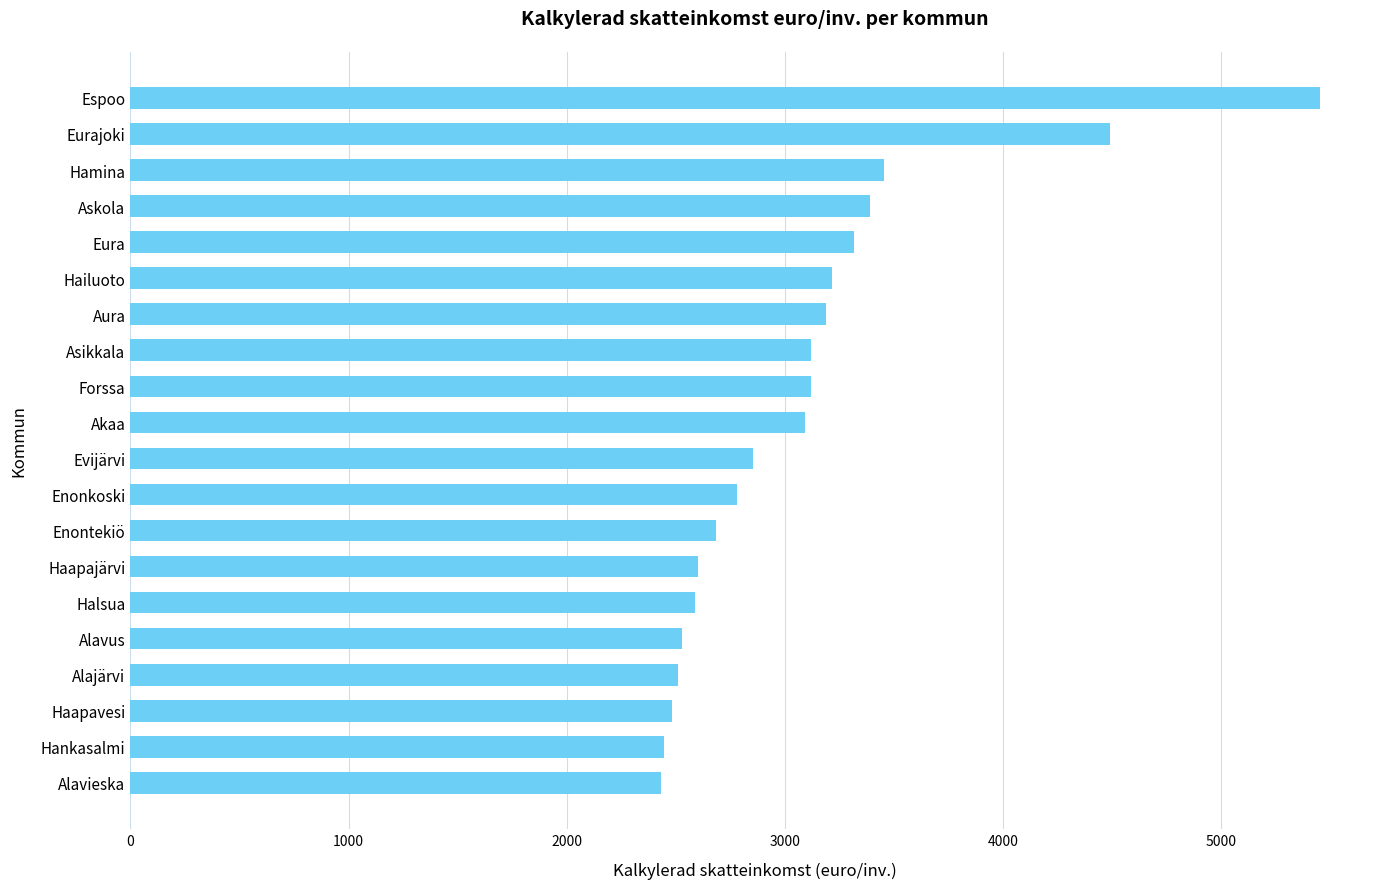

What is the sum of the values at Enonkoski and Alavus?

5311.7